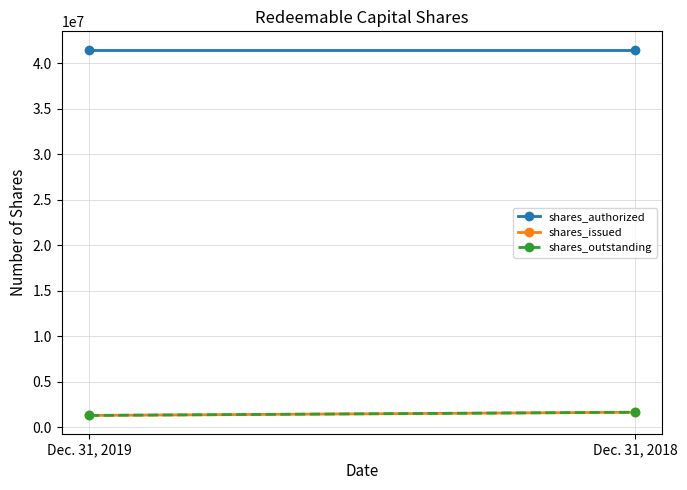

Between Dec. 31, 2019 and Dec. 31, 2018, which is larger?

Dec. 31, 2019